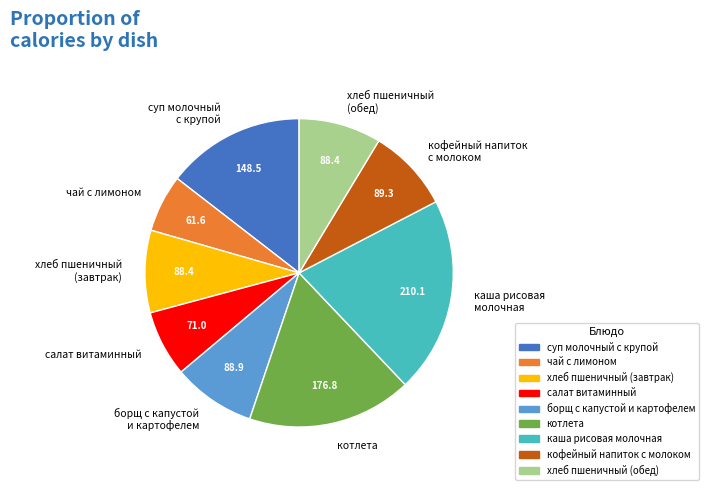

True or false: суп молочный с крупой accounts for 15% of the total.

True